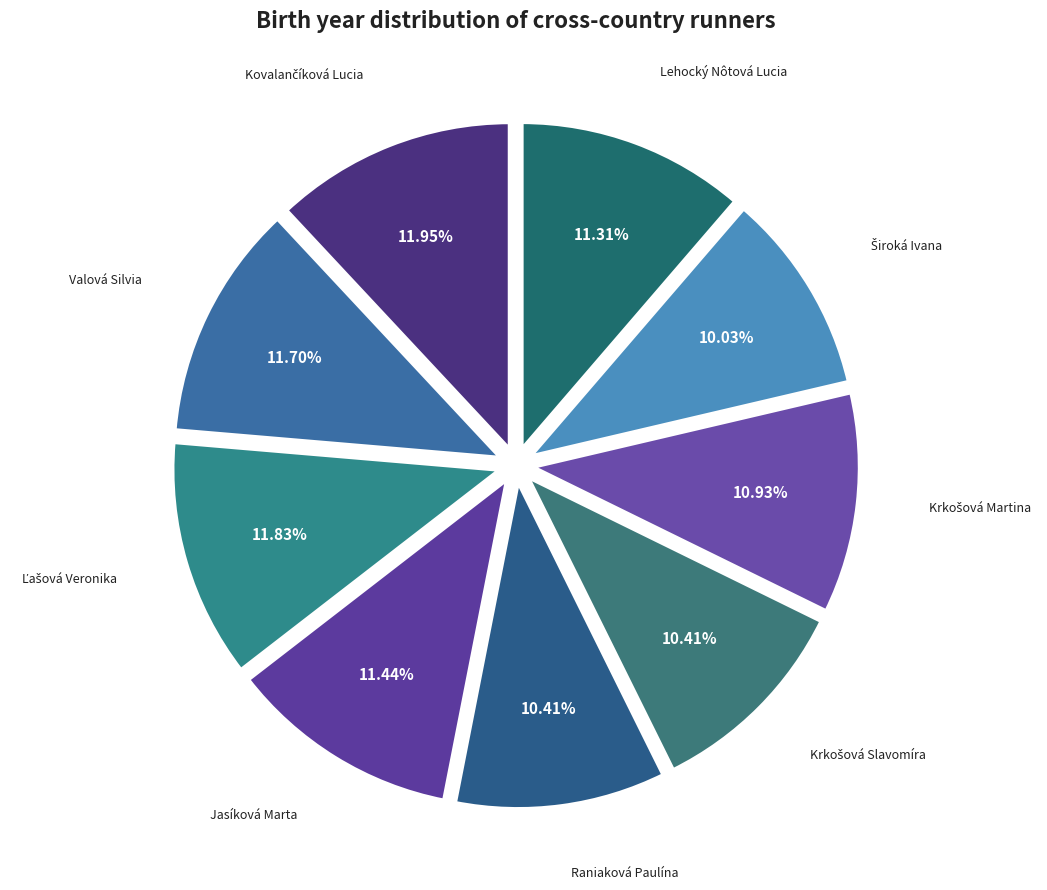

To the nearest percent, what is the average slice percentage?

11%